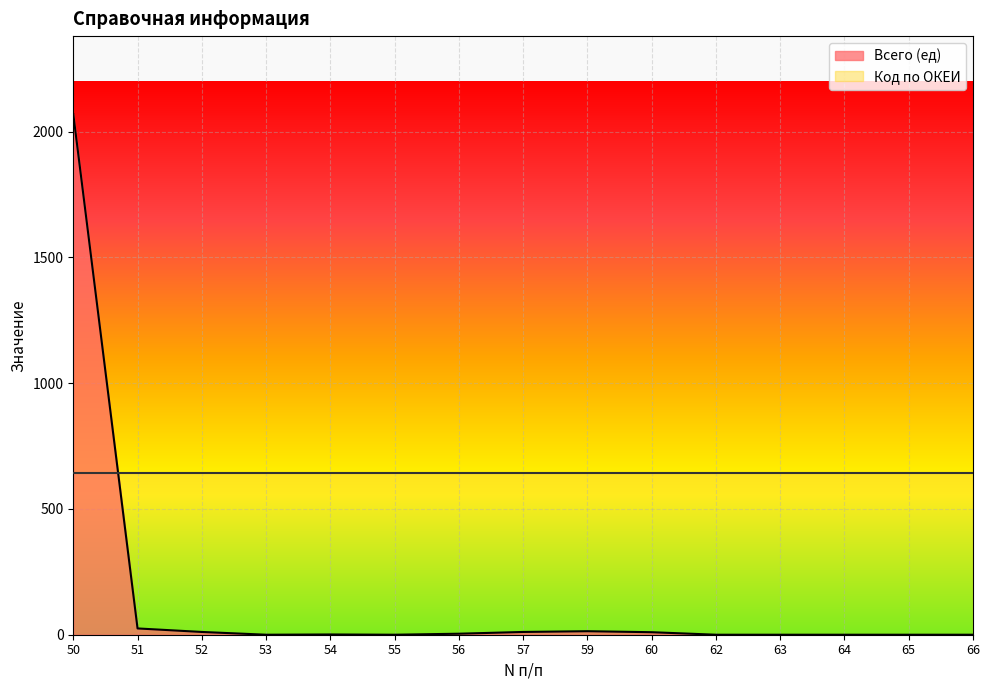

What is the greatest value displayed?

2069